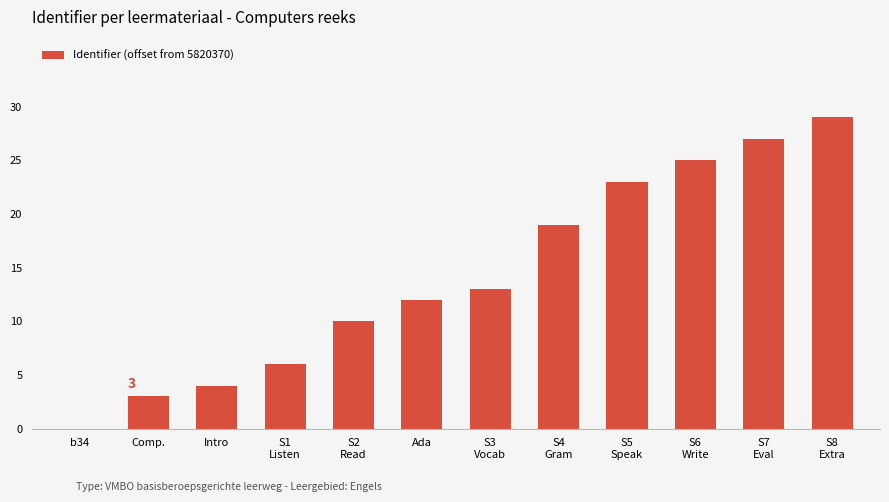

The value at b34 is 17. True or false?

False